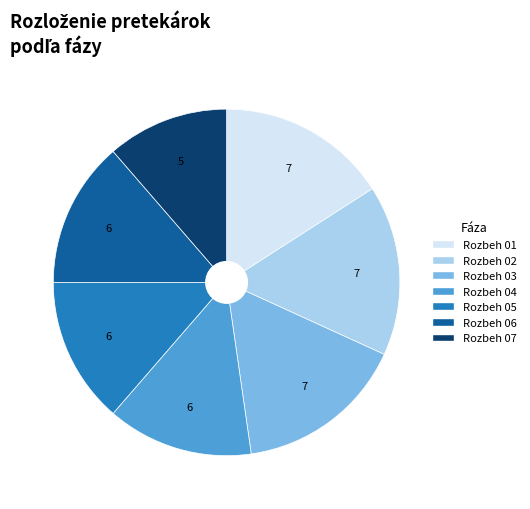

Is there any slice that represents more than half of the pie?

No